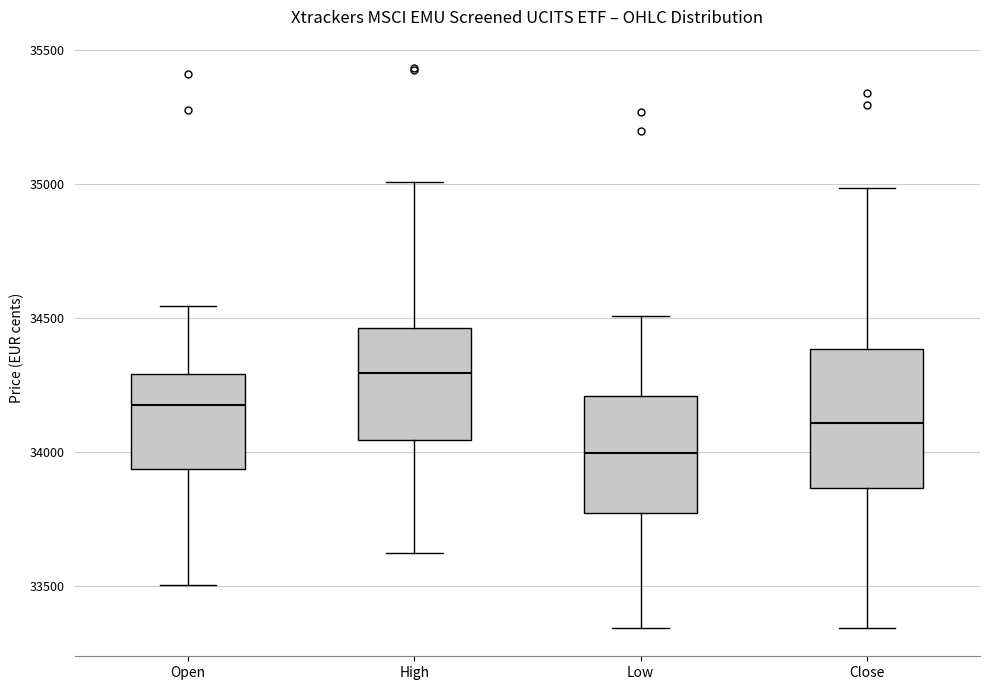

Reading left to right, read every box against the y-axis: the position of its median line, the range the box covers, and the ends of its whiskers. The values are not printed on the chart, so give them approximately, as read against the axis.

Open: median 34200, box 33950 to 34300, whiskers 33500 to 34550
High: median 34300, box 34050 to 34450, whiskers 33600 to 35000
Low: median 34000, box 33750 to 34200, whiskers 33350 to 34500
Close: median 34100, box 33850 to 34400, whiskers 33350 to 35000